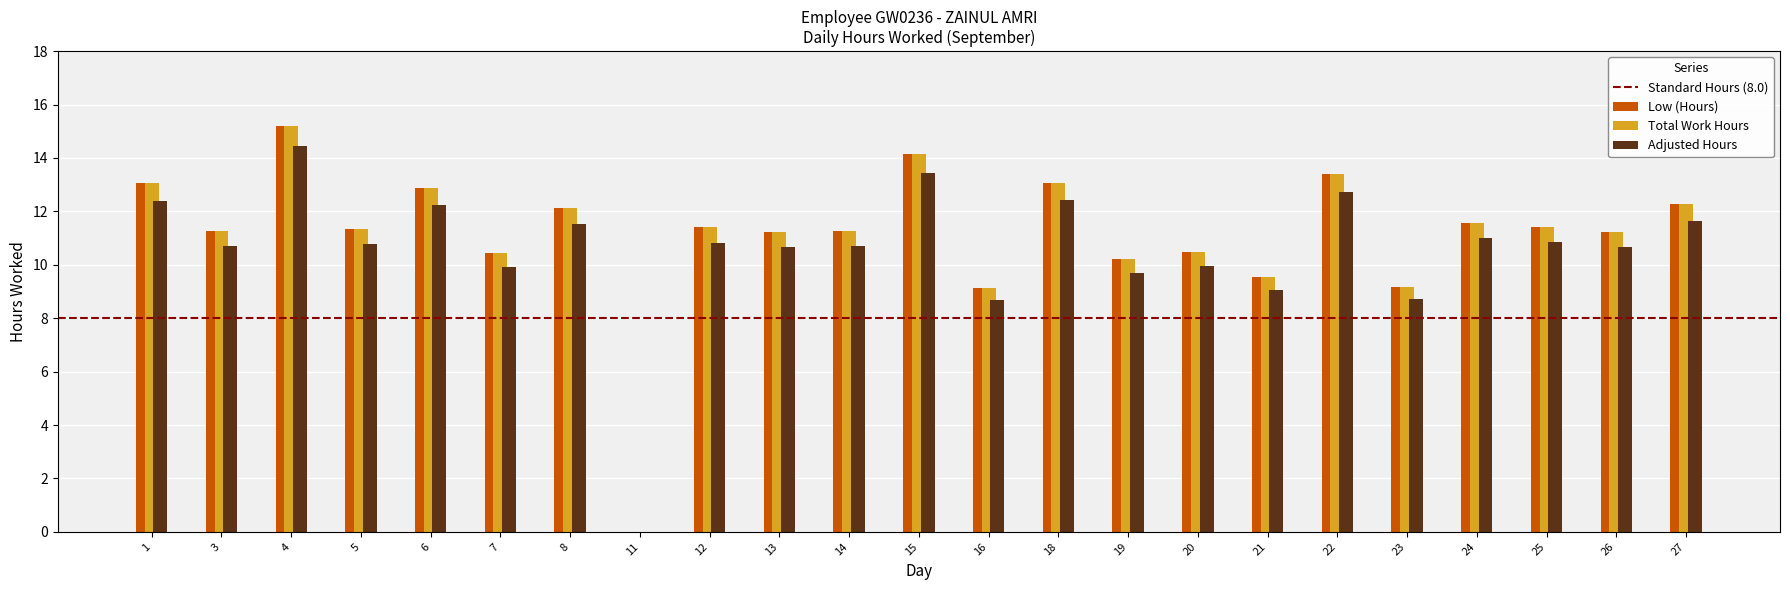

At which category is the sum across all series the highest?

4